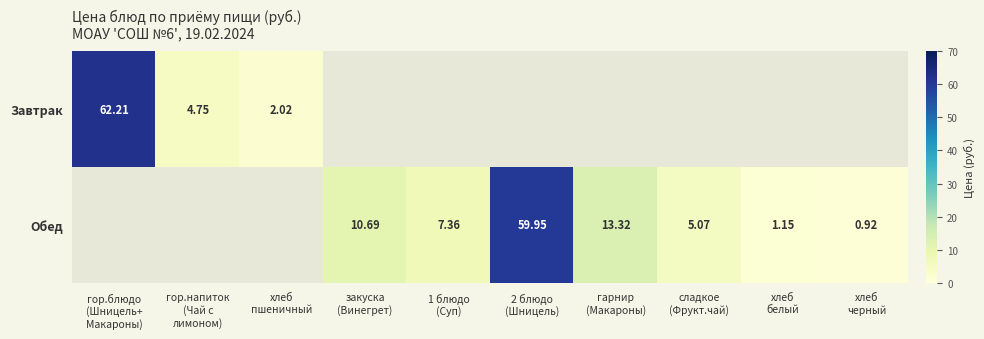

What is the minimum value for Завтрак?

2.0